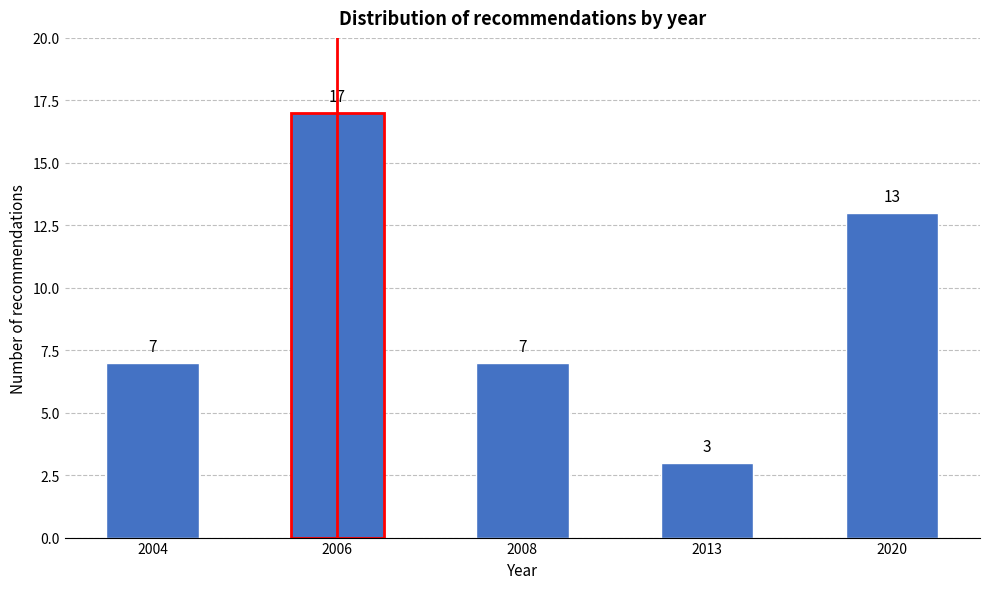

Reading right to left, transcribe all the data shown in this chart.

2020=13	2013=3	2008=7	2006=17	2004=7